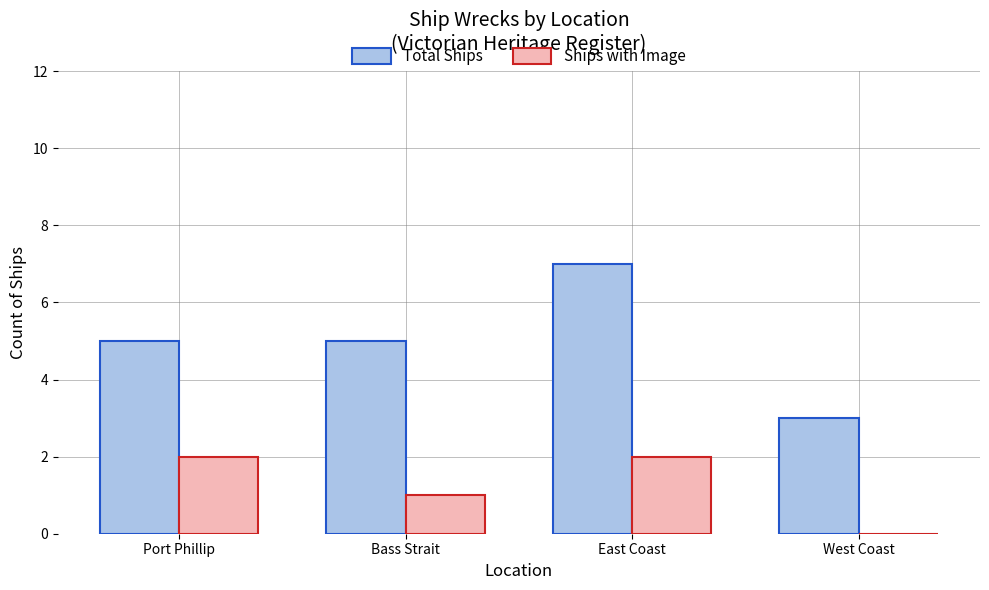

At which category does the chart reach its peak across all series?

East Coast